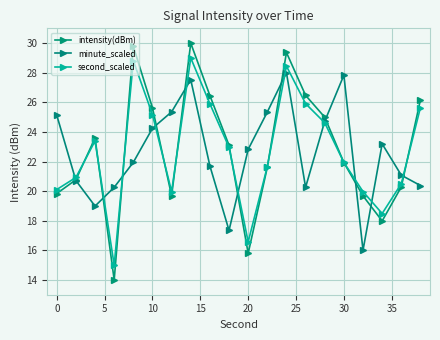

Does the chart display data point markers on the line(s)?

Yes